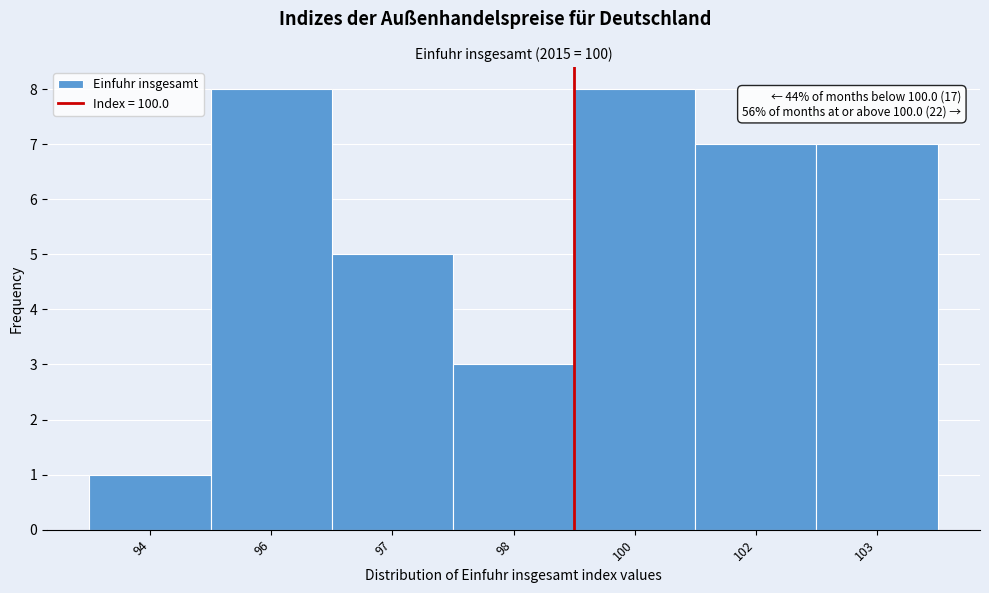

Reading left to right, list all the values displayed in this chart.

94=1	96=8	97=5	98=3	100=8	102=7	103=7